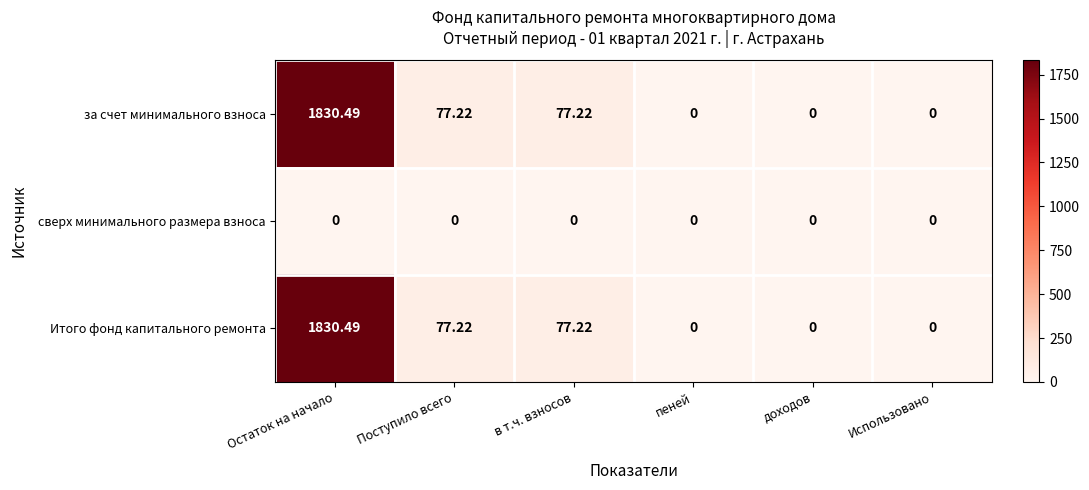

Count the number of categories in the chart.

6